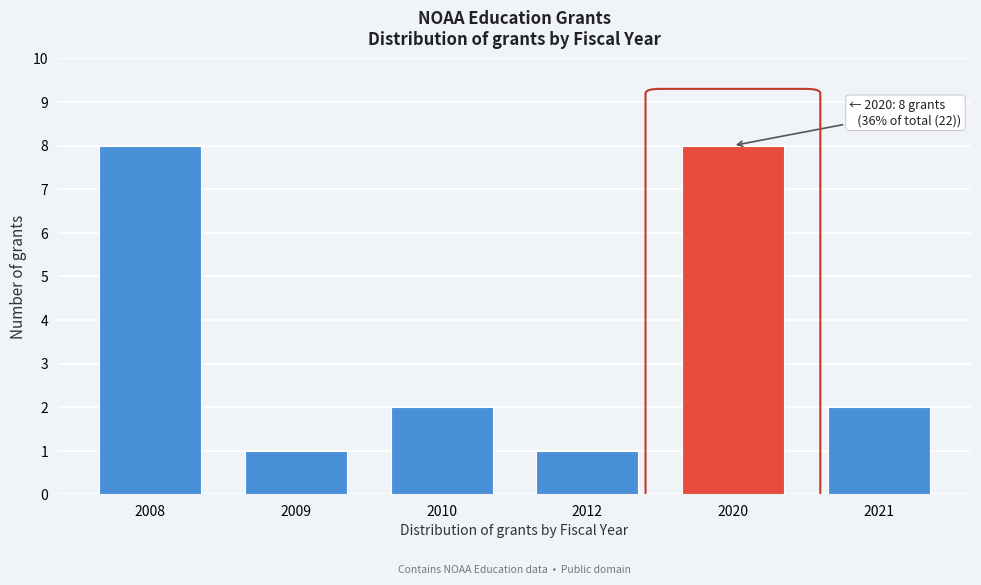

Reading right to left, extract all data points from this chart.

2	8	1	2	1	8